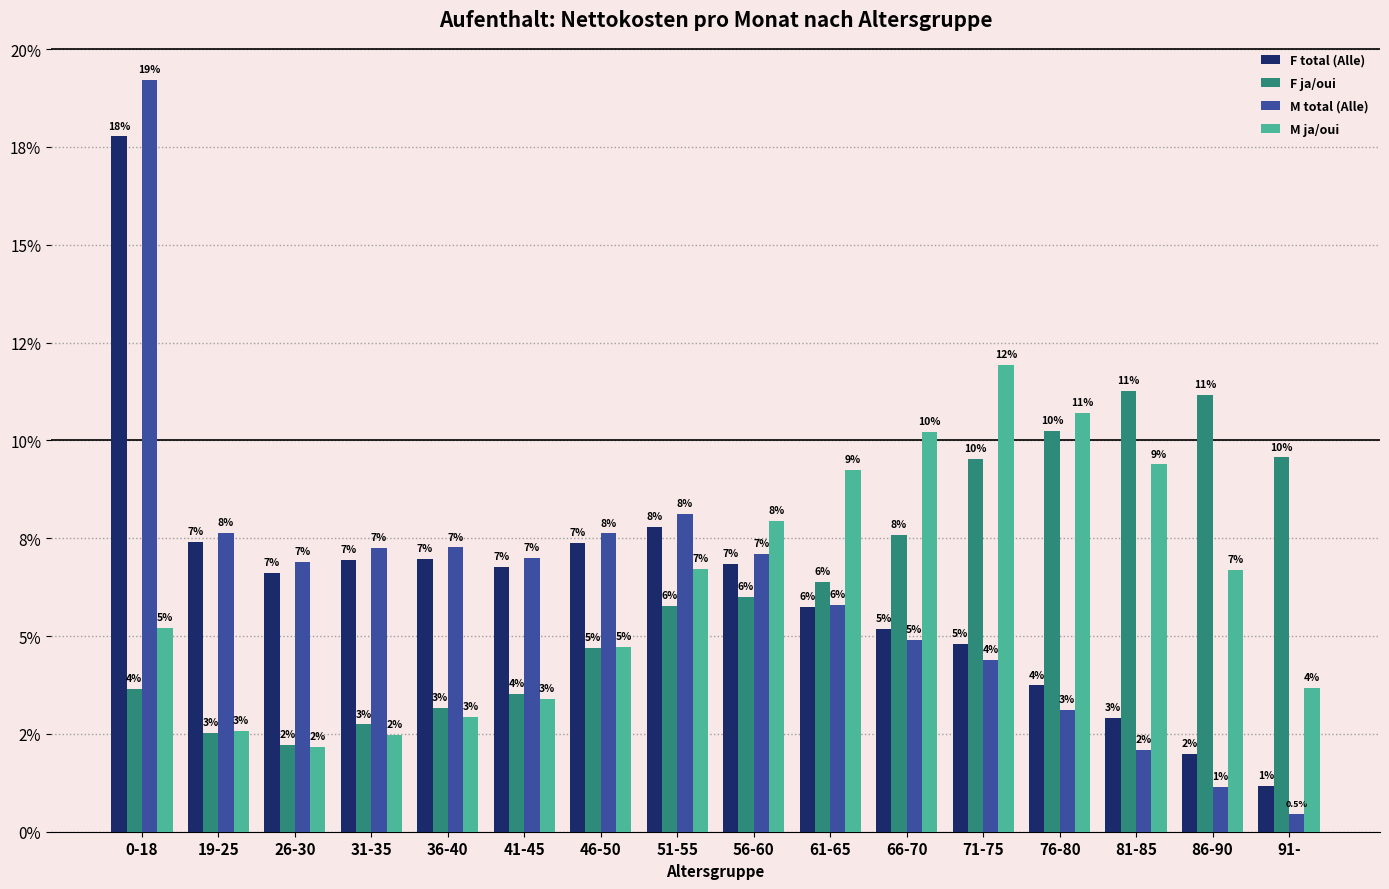

What are all the series names shown in the legend?

F total (Alle), F ja/oui, M total (Alle), M ja/oui